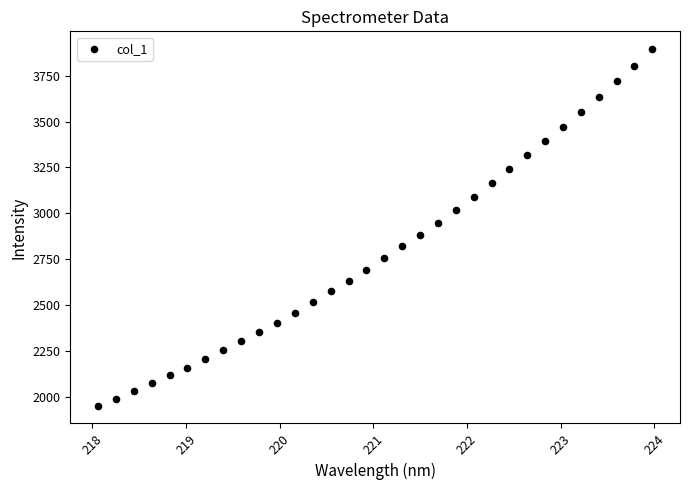

What is the range of Y values (max minus min)?

1941.6